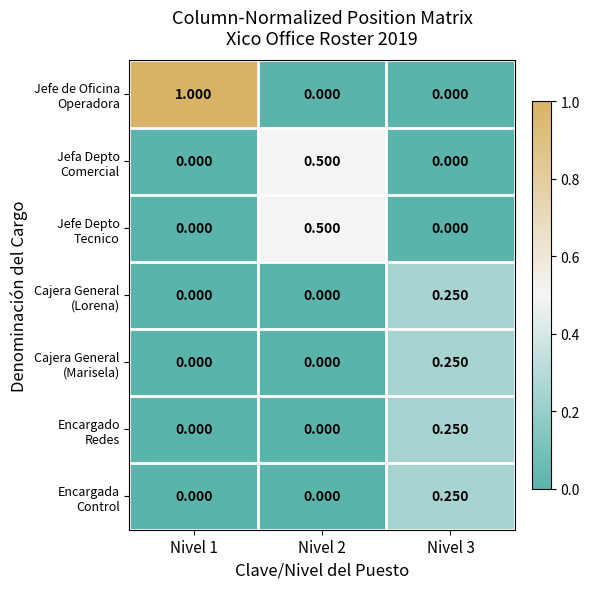

How many series are shown in this chart?

7